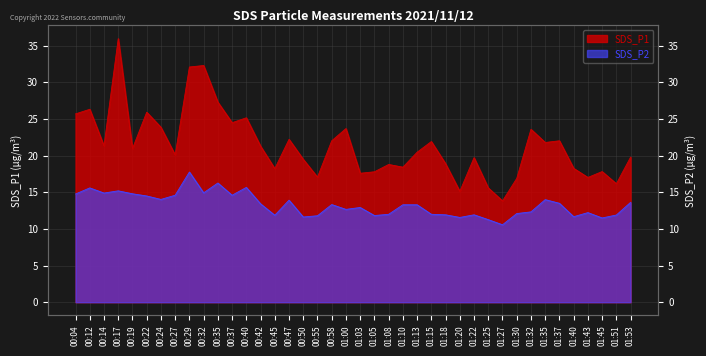

True or false: SDS_P2 and SDS_P1 intersect in this chart.

False